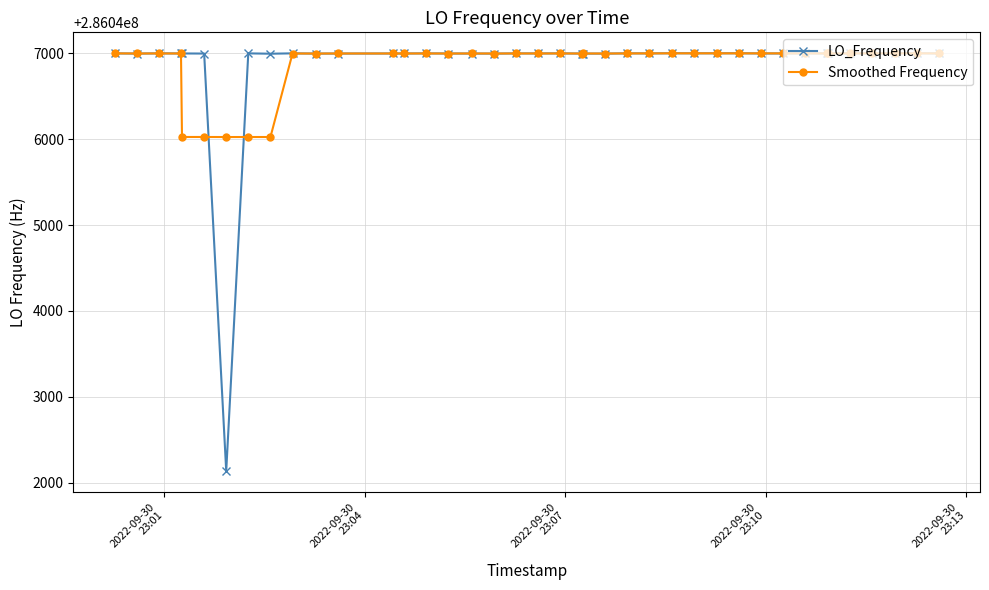

How many categories are shown in the chart?

40